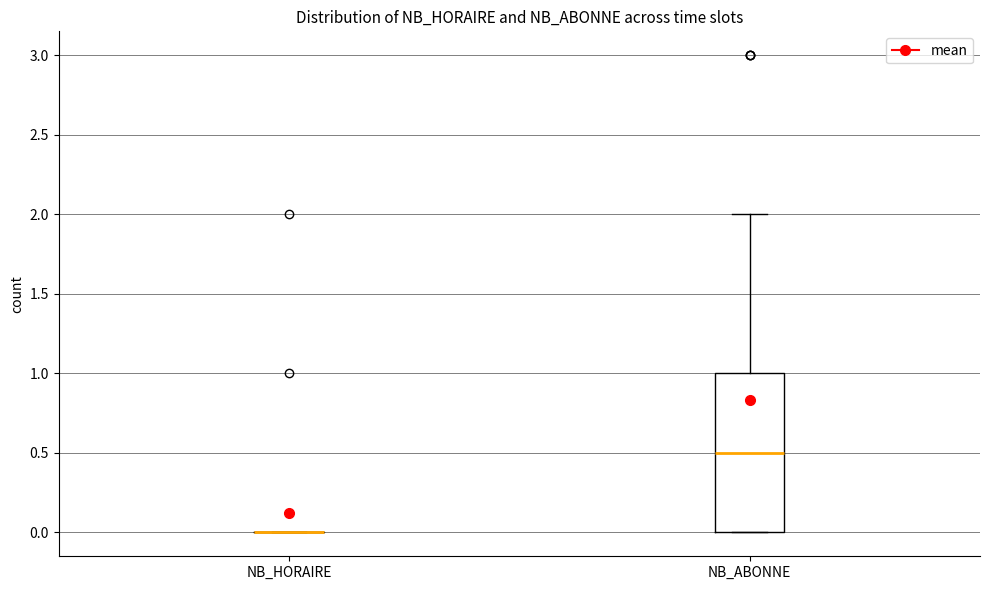

Reading left to right, transcribe this box plot: for each box, give where its median line is, the range the box spans, and where its two whiskers end, as read against the y-axis. The values are not printed on the chart, so give them approximately, as read against the axis.

NB_HORAIRE: box collapsed to a line at 0.0, whiskers 0.0 to 0.0
NB_ABONNE: median 0.5, box 0.0 to 1.0, whiskers 0.0 to 2.0